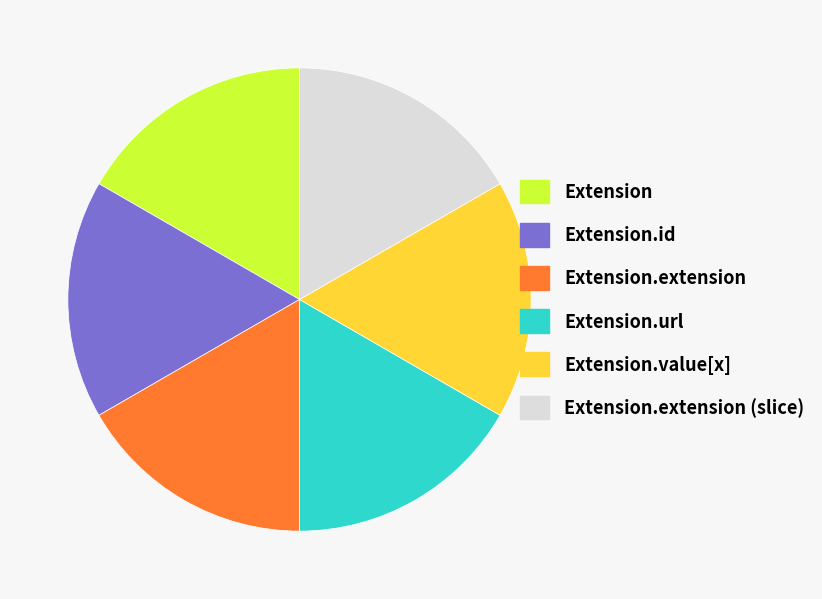

Combined, do Extension.extension and Extension.url account for over 50%?

No